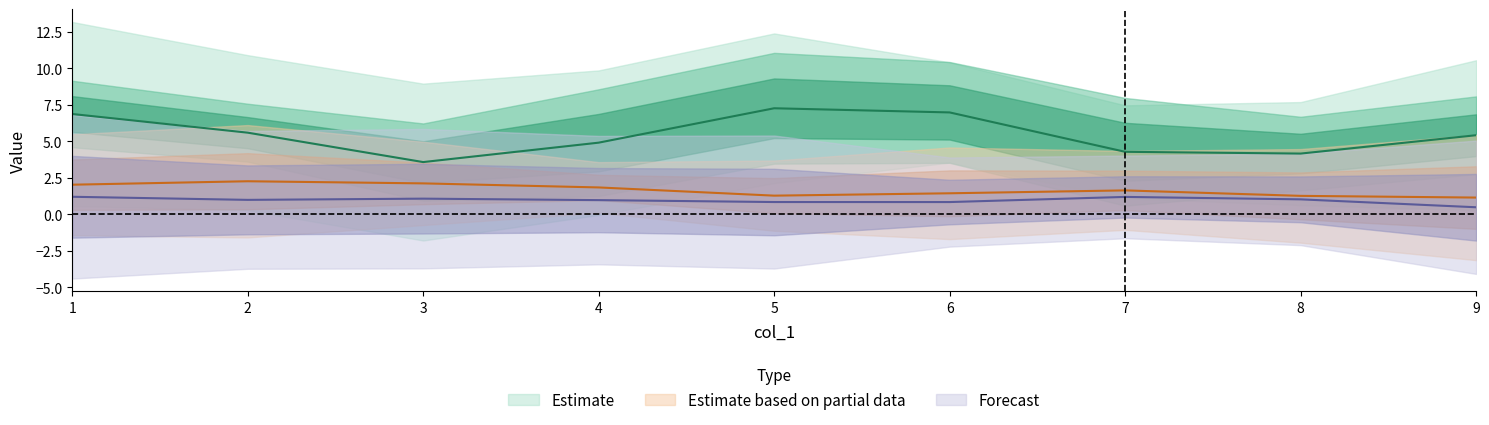

Is it true that col_6 equals 3 at 5?

False